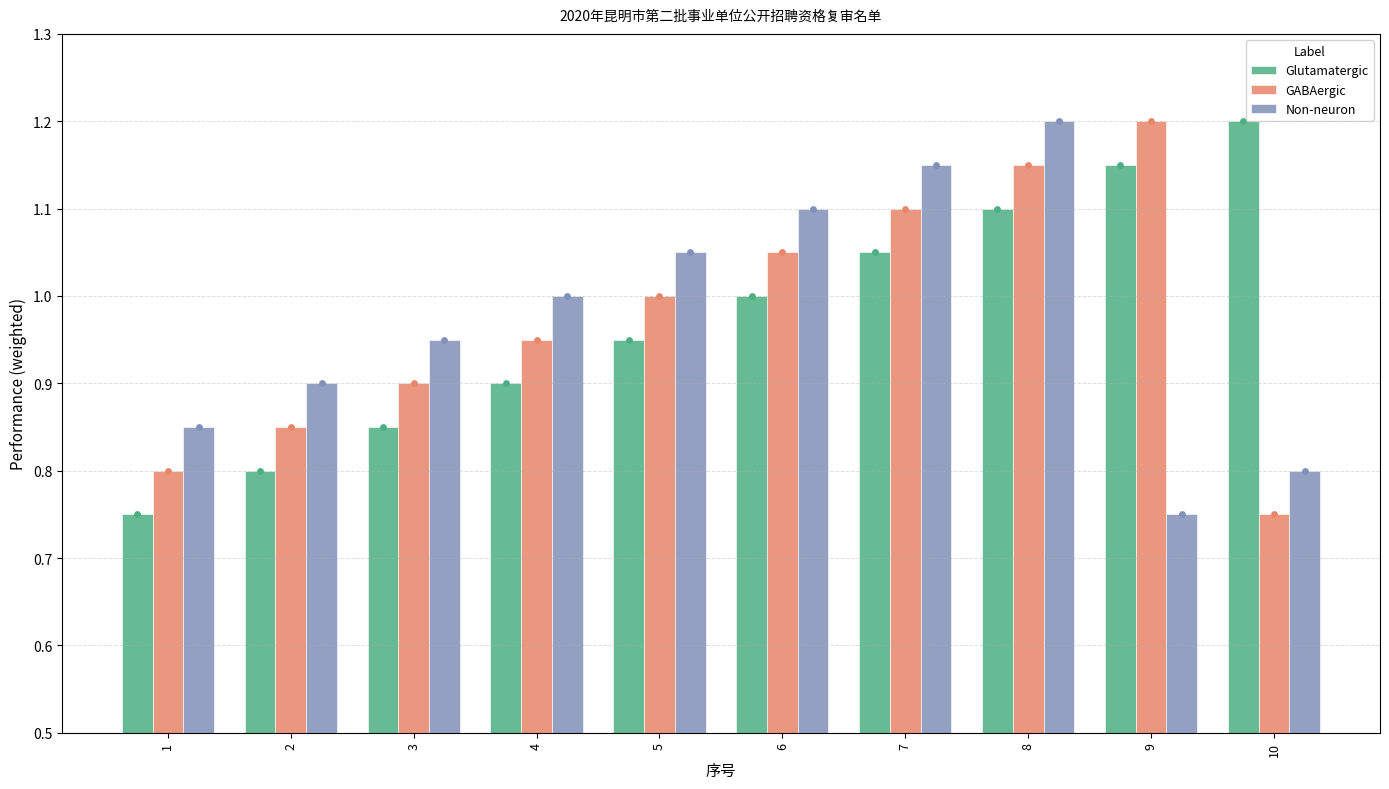

What is the total value across all series at 2?

2.5